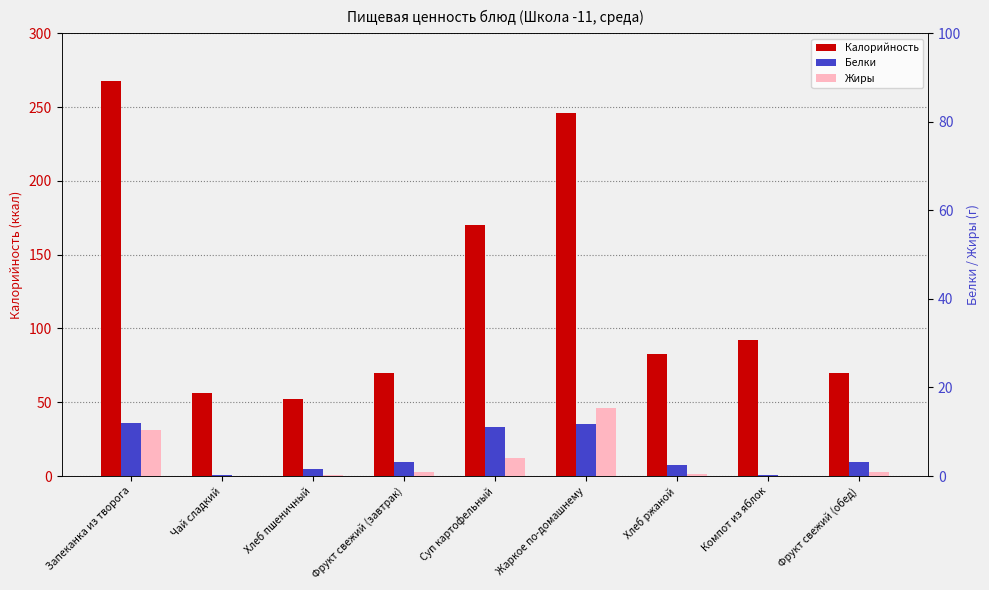

What is the label of the 2nd bar from the left?

Чай сладкий